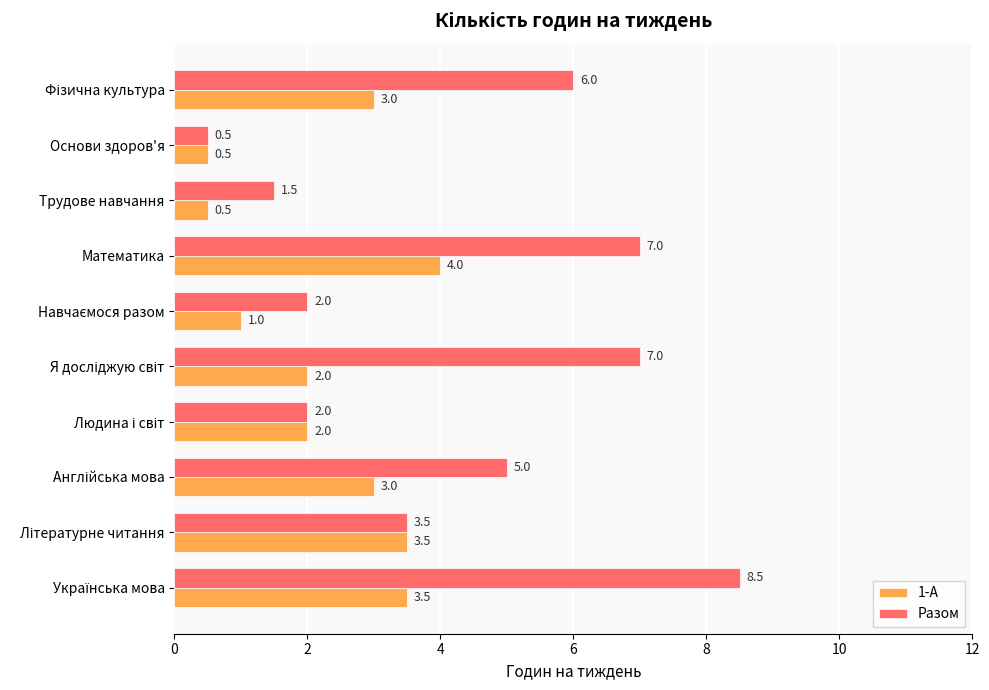

List the series in order of their peak value, highest first.

Разом, 1-А